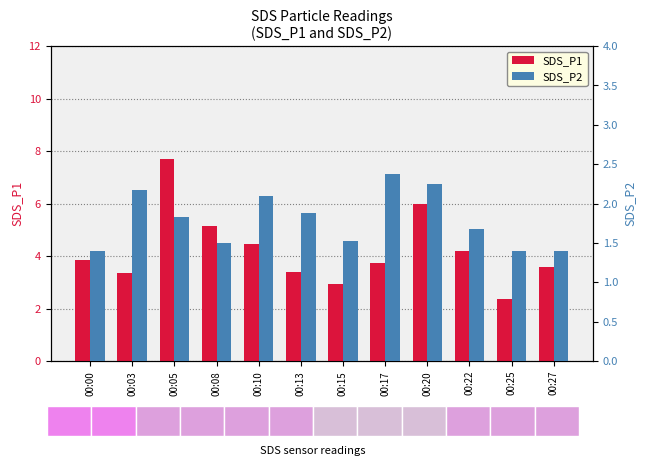

Are the bars grouped side by side (vs. stacked)?

Yes